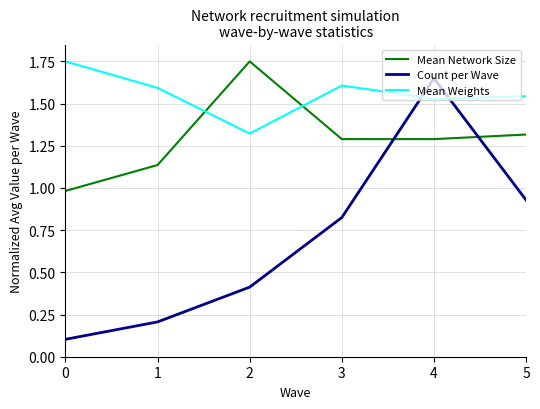

Does the chart display data point markers on the line(s)?

No